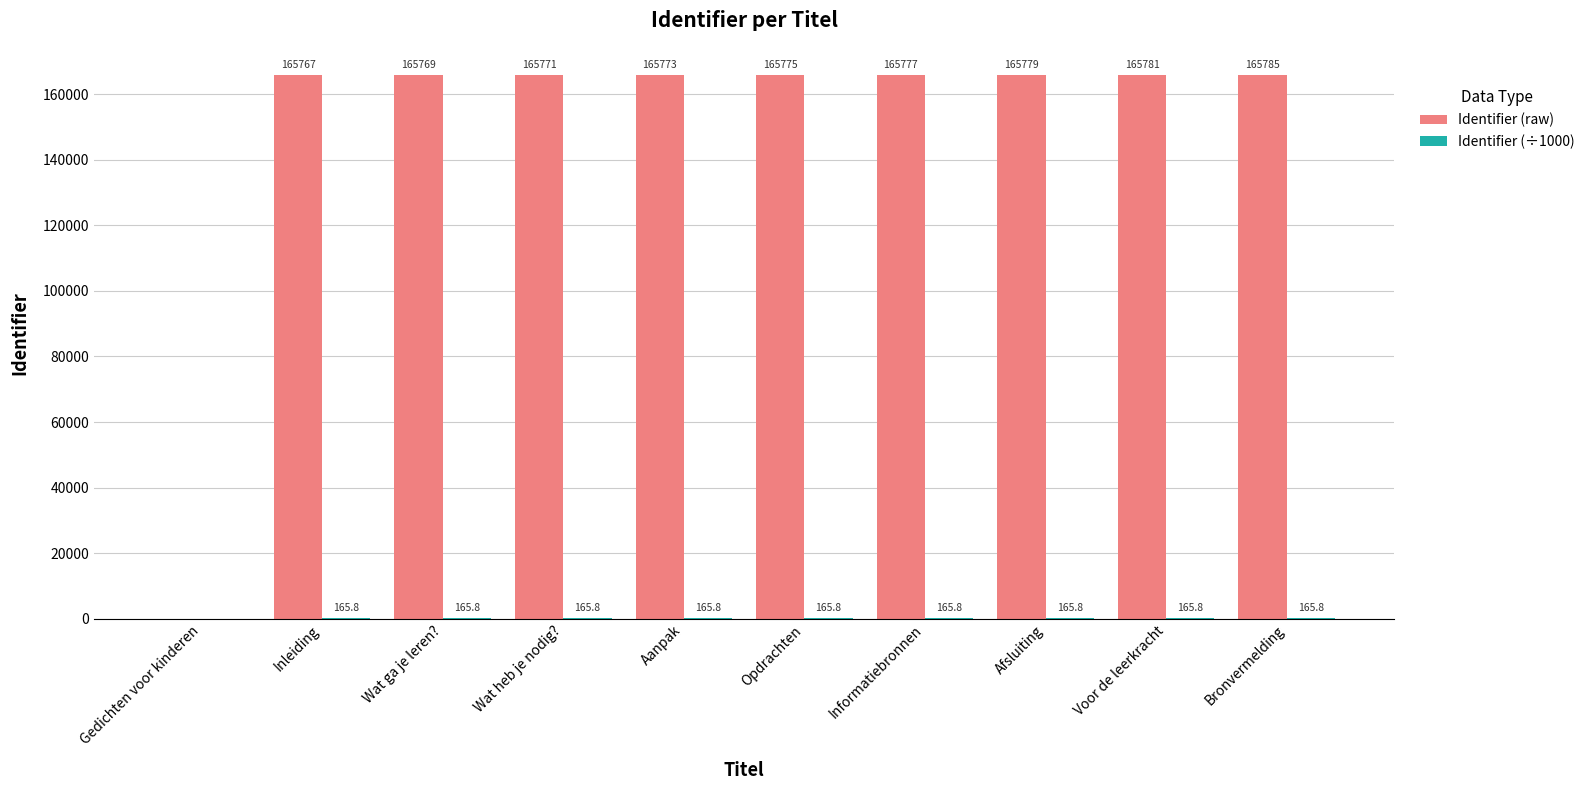

Which category has the highest value across all series?

Bronvermelding